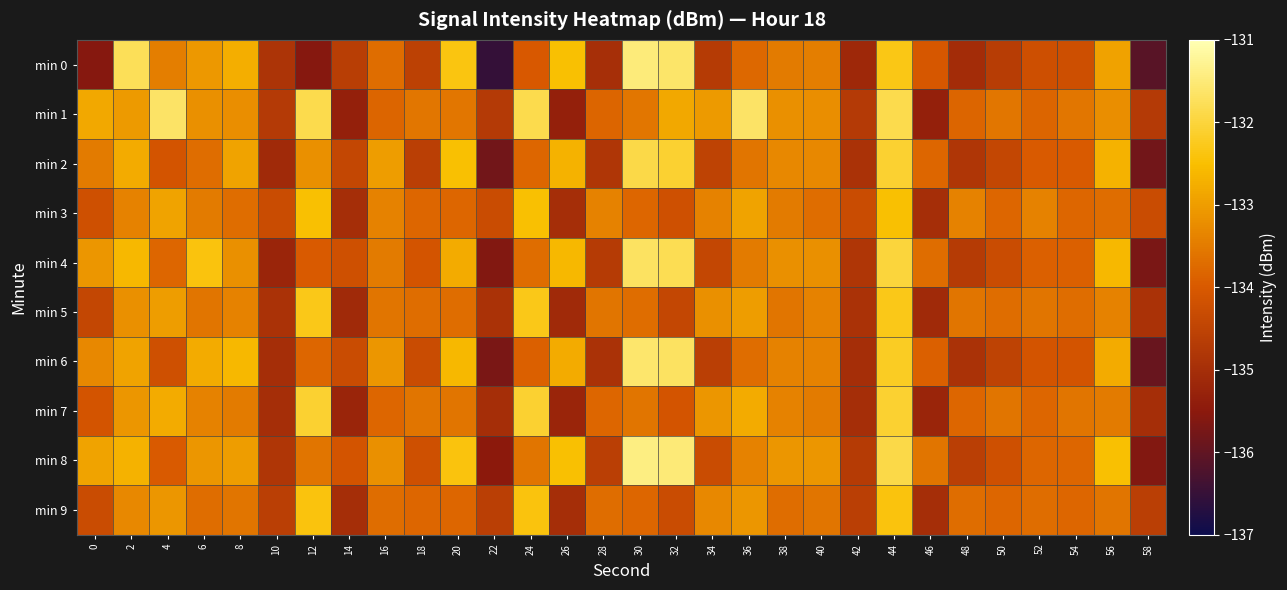

At which category is the sum across all series the highest?

44